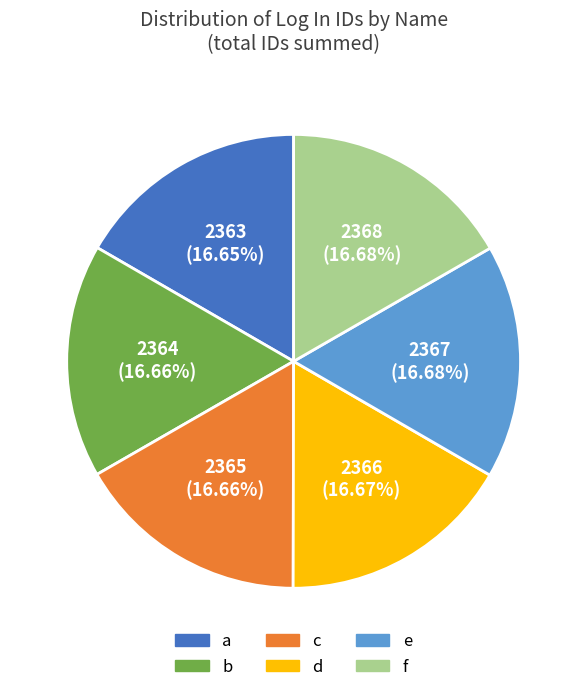

Does b represent more than half of the total?

No